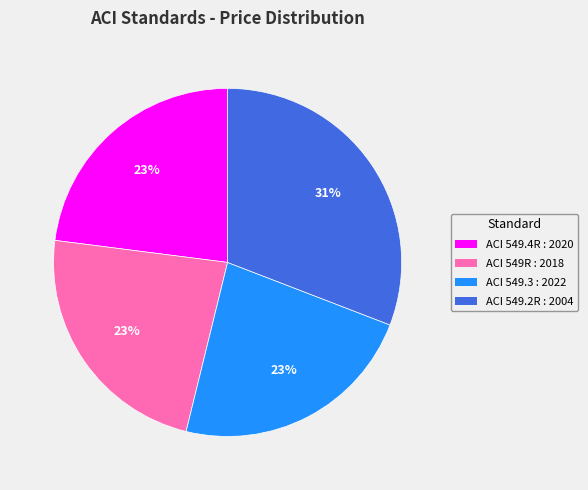

Which slice is the largest?

ACI 549.2R : 2004